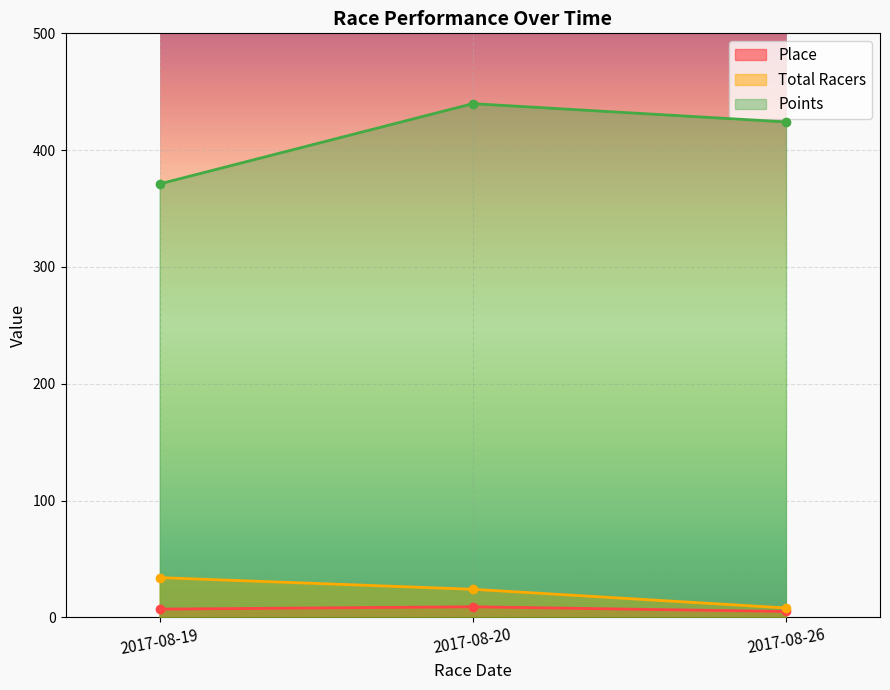

What is the maximum value shown in the chart?

439.8